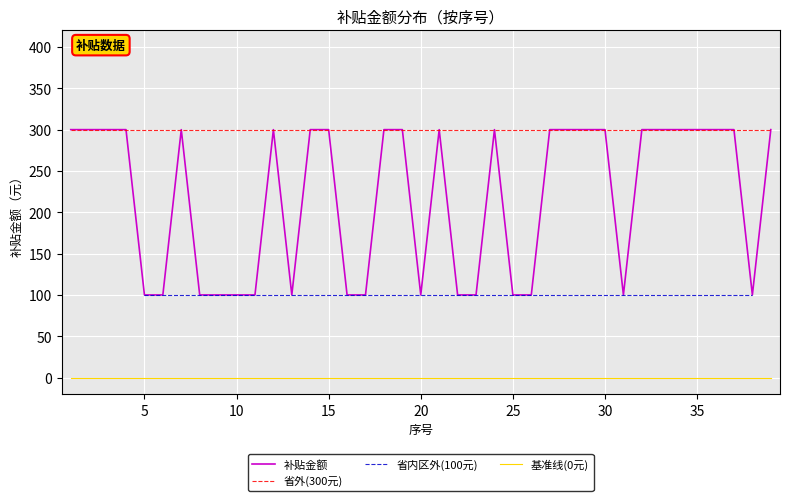

Is the value of 省内区外(100元) at 2 greater than the value of 省外(300元) at 5?

No